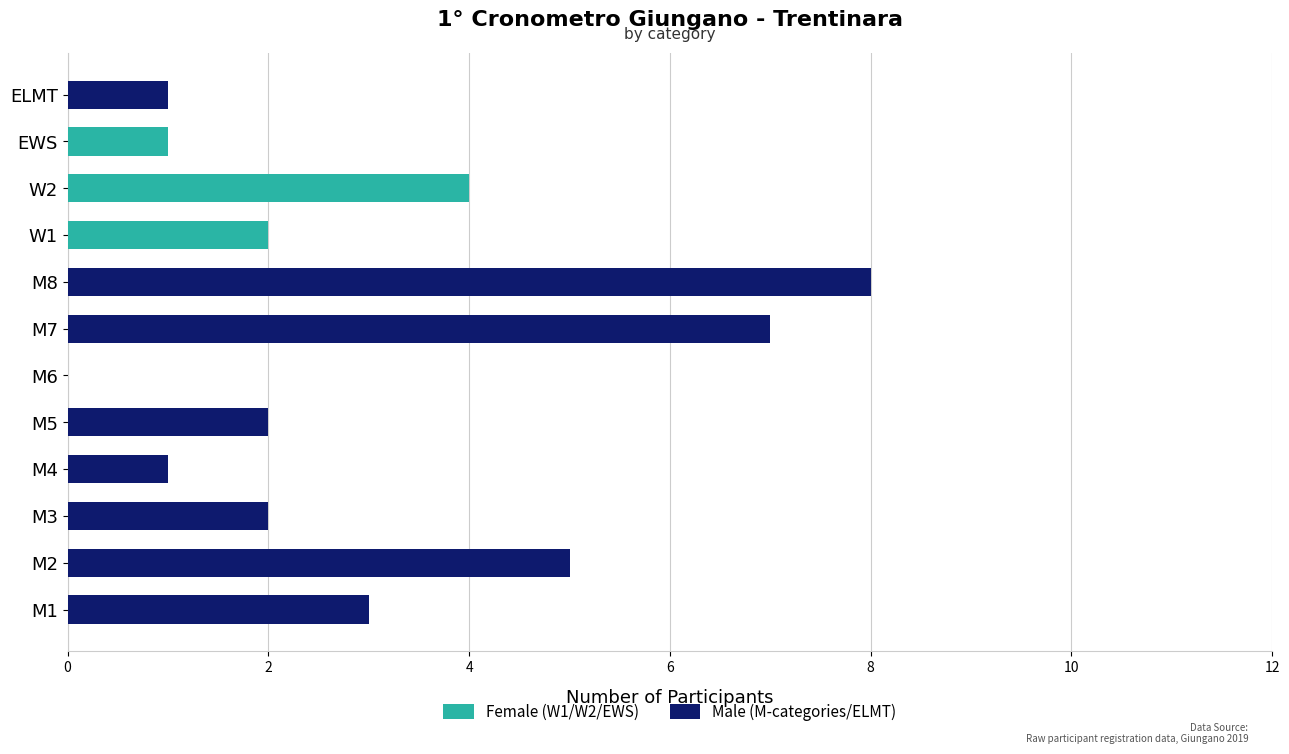

True or false: Female (W1/W2/EWS) has a value of -2 at M8.

False